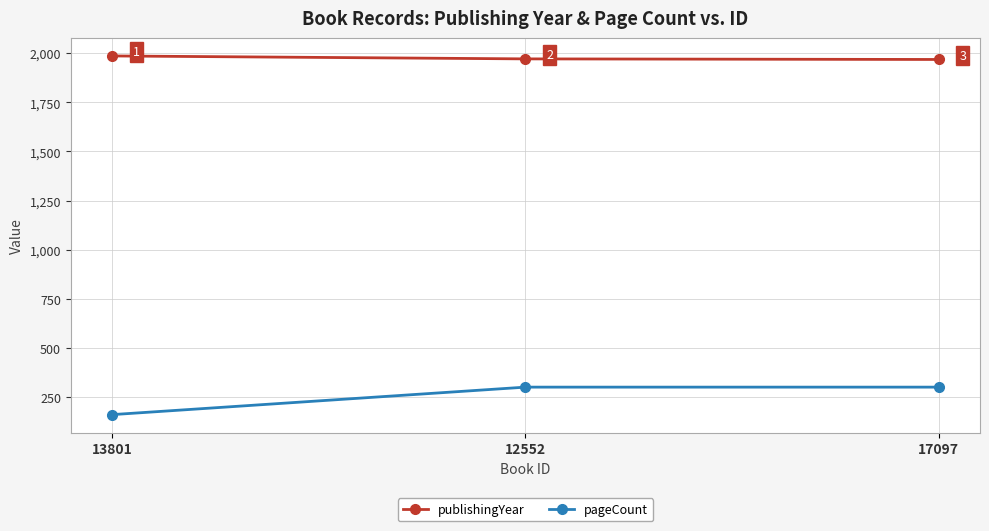

Which series has the widest spread of values?

pageCount